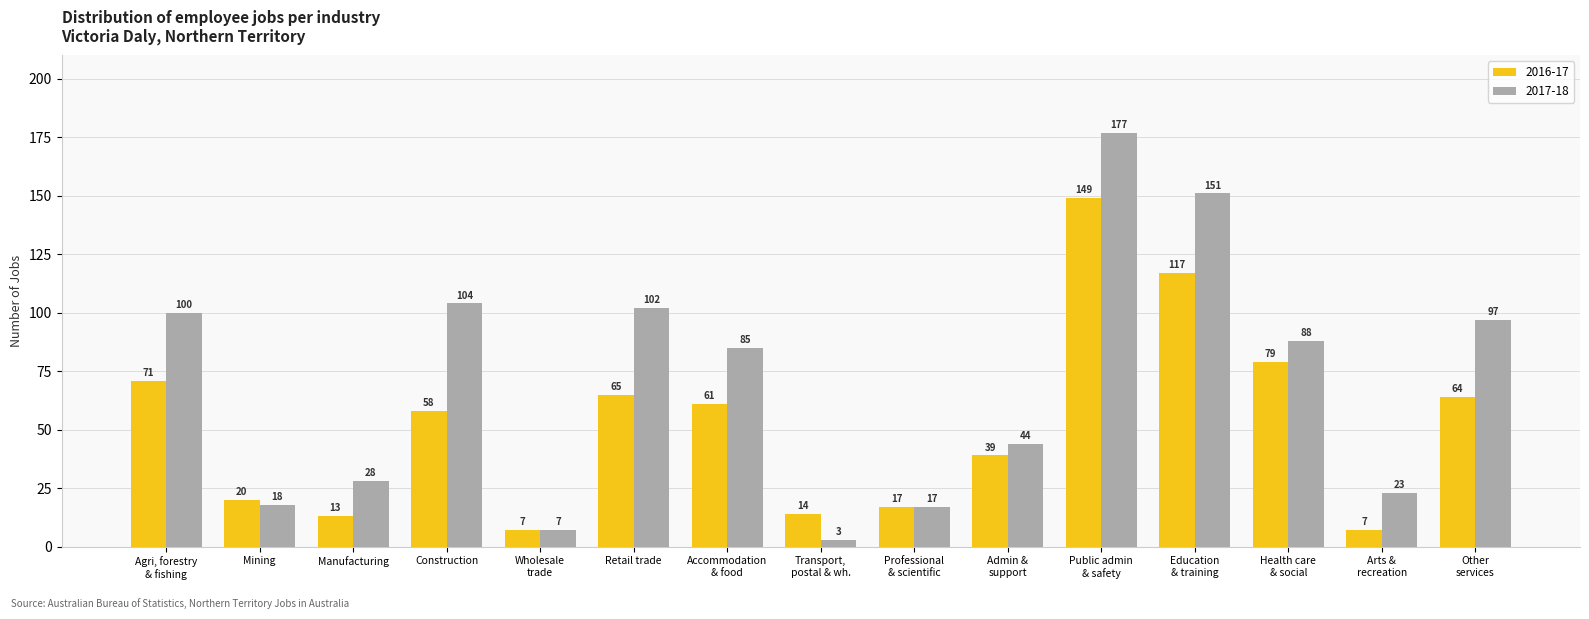

Which series has the largest range (max minus min)?

2017-18